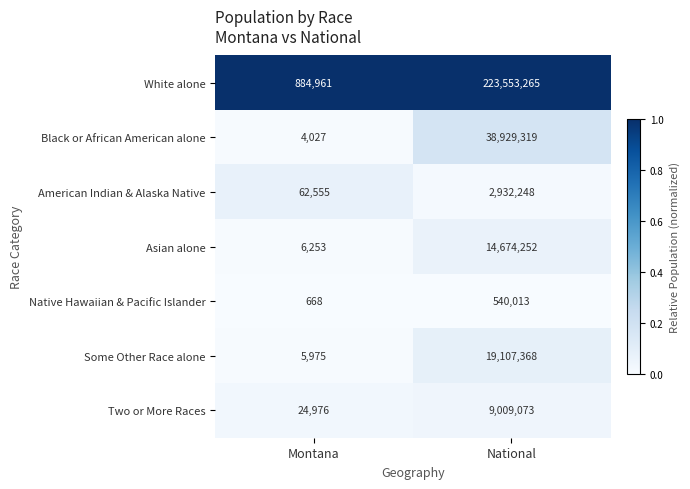

At which category is the sum across all series the highest?

National